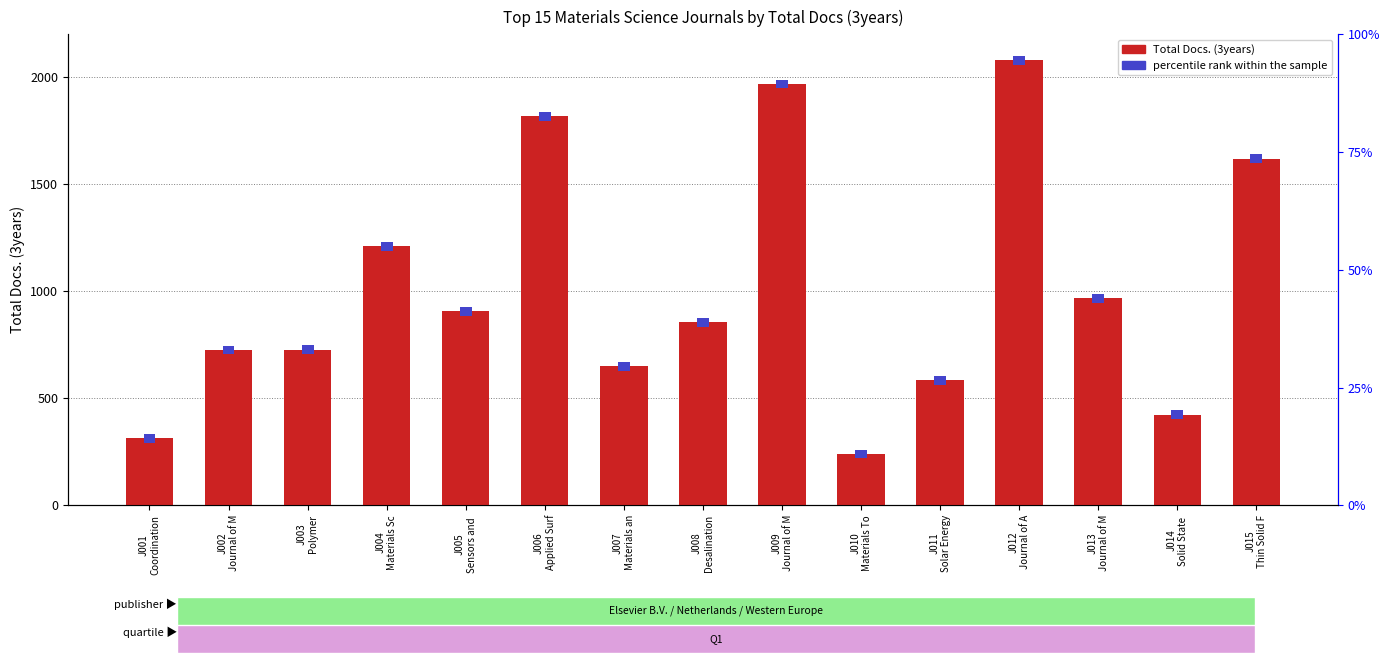

Between J004
Materials Sc and J014
Solid State , which series saw the biggest shift?

Total Docs. (3years)